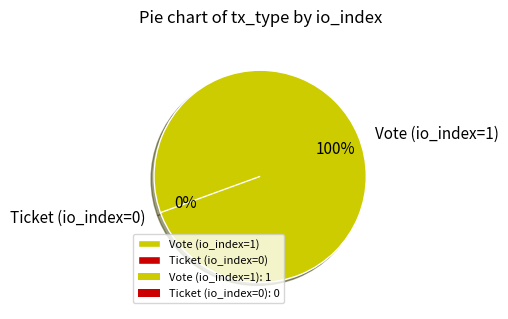

Which slice is the largest?

Vote (io_index=1)